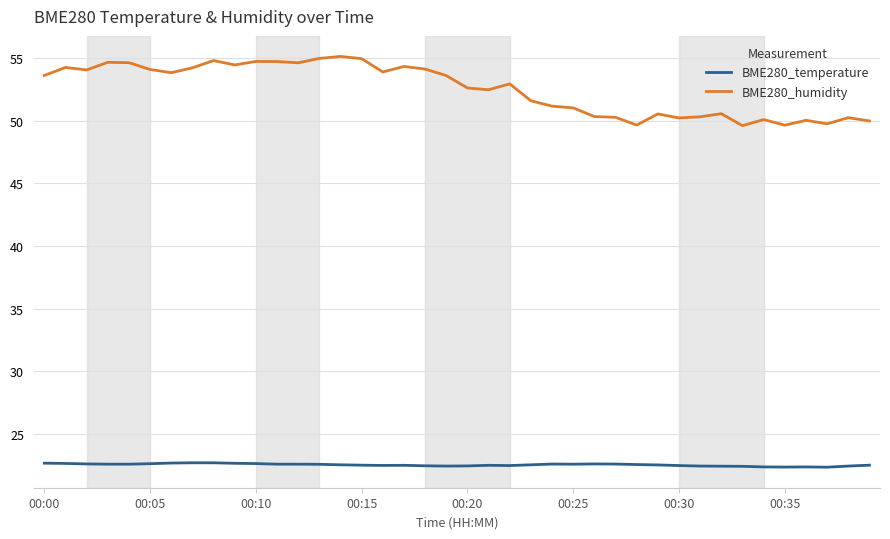

Which series has the largest range (max minus min)?

BME280_humidity